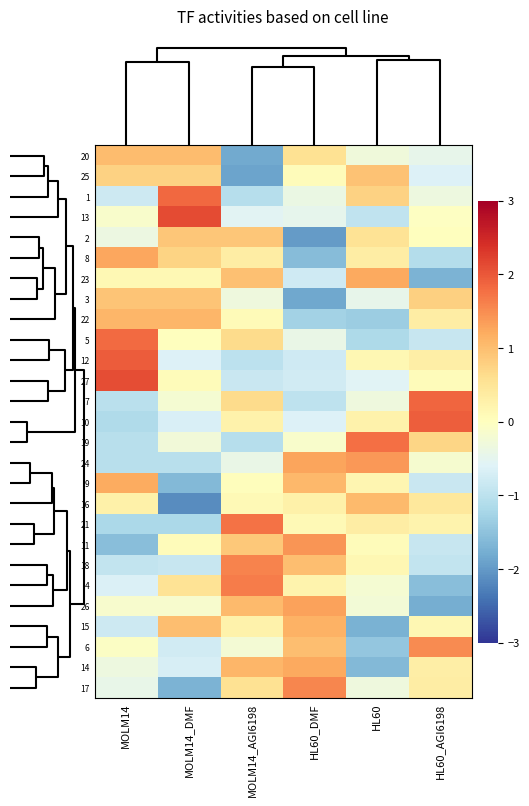

Which label corresponds to the smallest value in the chart?

MOLM14_DMF